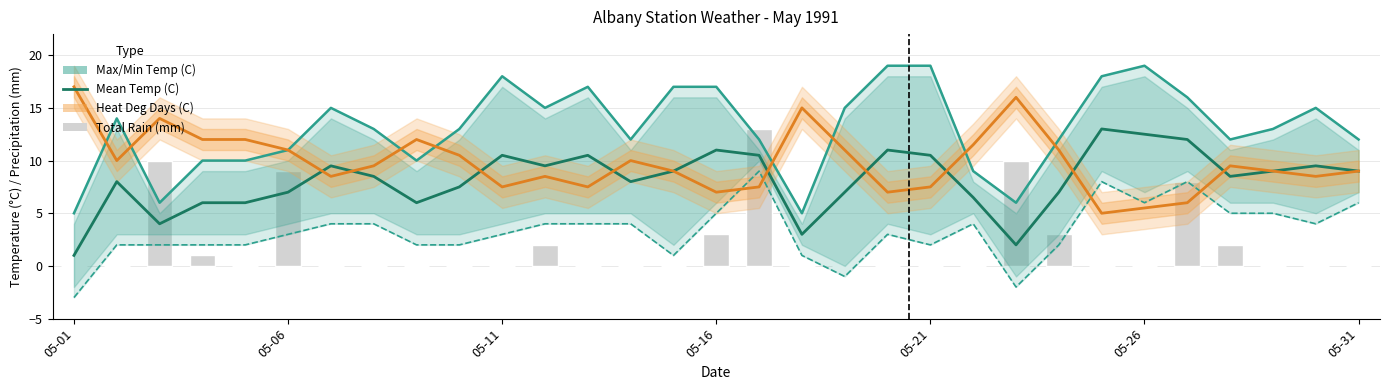

What is the average value of the Mean Temp (C) series?

8.2